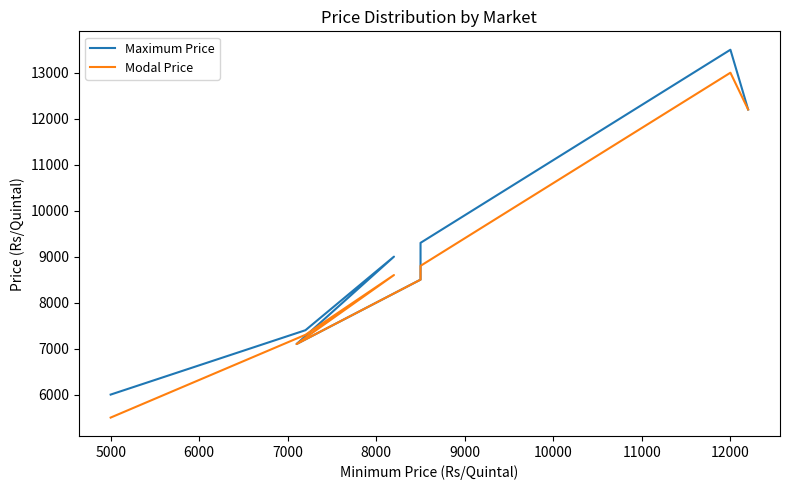

What is the difference between the second highest and second lowest values in the Maximum Price series?

5100